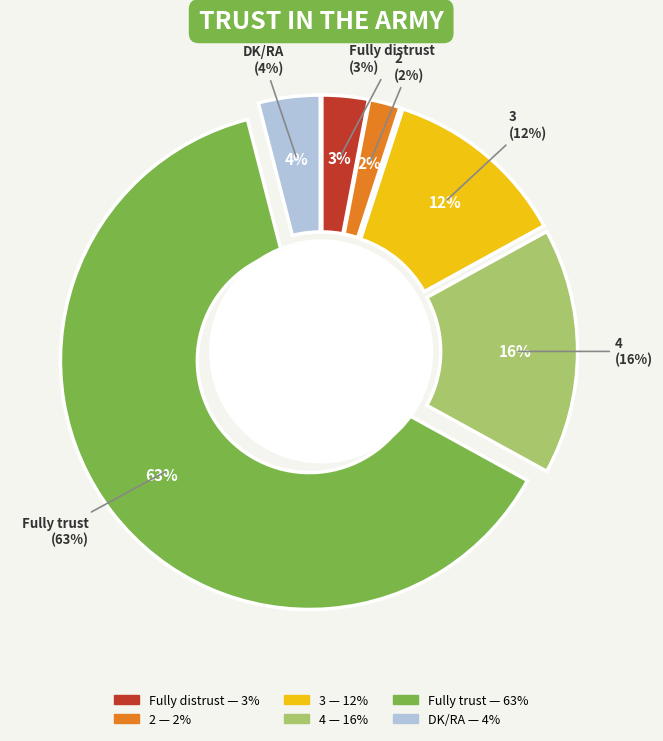

Does 3 account for over 50% of the chart?

No